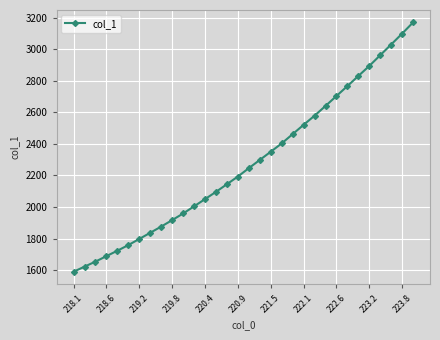

What is the maximum value shown in the chart?

3171.2